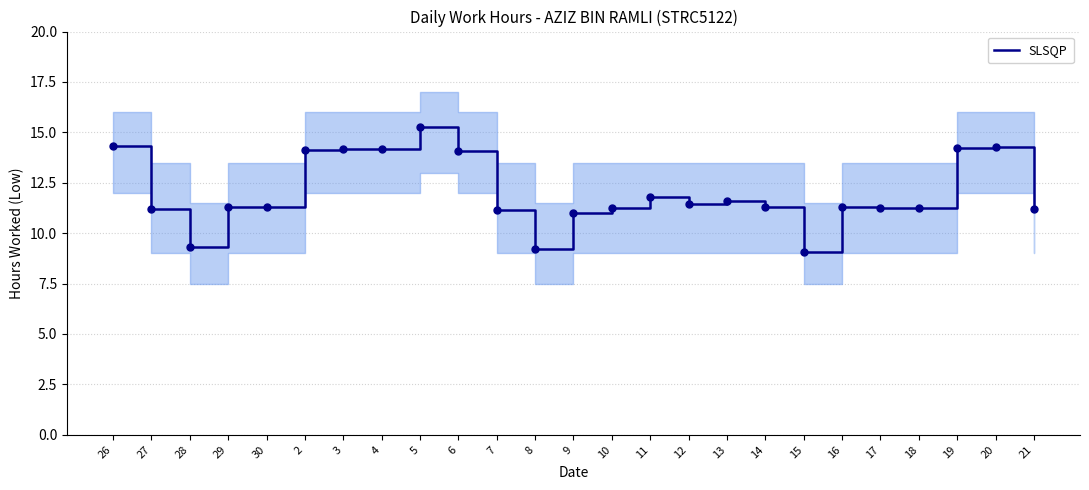

Is this an area chart (filled region under the line)?

No